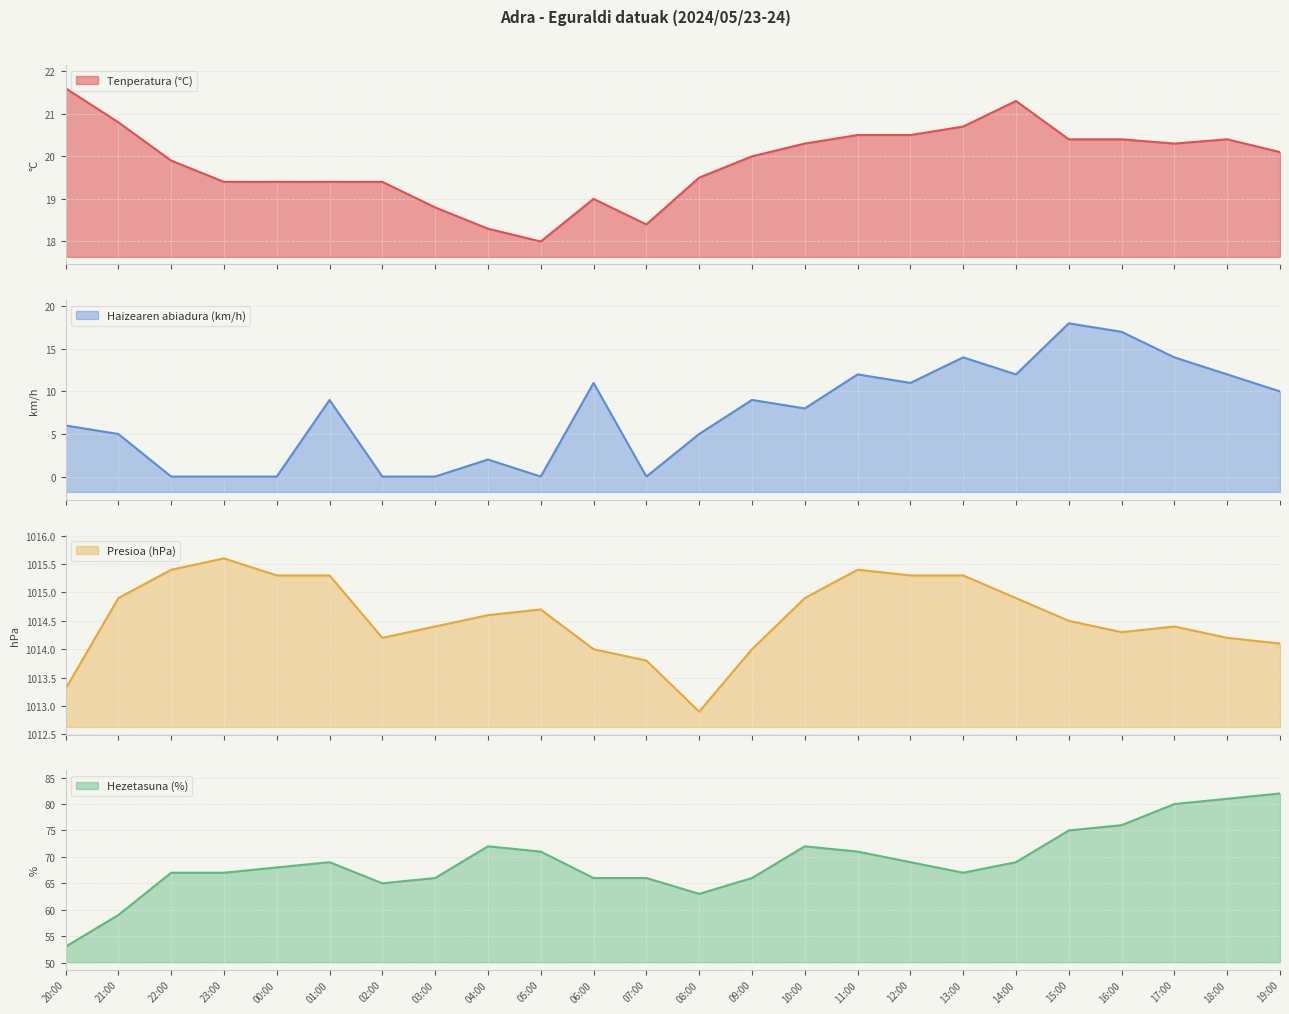

Reading left to right, list all the values displayed in this chart.

Tenperatura (°C): 20:00=21.6	21:00=20.8	22:00=19.9	23:00=19.4	00:00=19.4	01:00=19.4	02:00=19.4	03:00=18.8	04:00=18.3	05:00=18.0	06:00=19.0	07:00=18.4	08:00=19.5	09:00=20.0	10:00=20.3	11:00=20.5	12:00=20.5	13:00=20.7	14:00=21.3	15:00=20.4	16:00=20.4	17:00=20.3	18:00=20.4	19:00=20.1
Haizearen abiadura (km/h): 20:00=6.0	21:00=5.0	22:00=0.0	23:00=0.0	00:00=0.0	01:00=9.0	02:00=0.0	03:00=0.0	04:00=2.0	05:00=0.0	06:00=11.0	07:00=0.0	08:00=5.0	09:00=9.0	10:00=8.0	11:00=12.0	12:00=11.0	13:00=14.0	14:00=12.0	15:00=18.0	16:00=17.0	17:00=14.0	18:00=12.0	19:00=10.0
Presioa (hPa): 20:00=1013.3	21:00=1014.9	22:00=1015.4	23:00=1015.6	00:00=1015.3	01:00=1015.3	02:00=1014.2	03:00=1014.4	04:00=1014.6	05:00=1014.7	06:00=1014.0	07:00=1013.8	08:00=1012.9	09:00=1014.0	10:00=1014.9	11:00=1015.4	12:00=1015.3	13:00=1015.3	14:00=1014.9	15:00=1014.5	16:00=1014.3	17:00=1014.4	18:00=1014.2	19:00=1014.1
Hezetasuna (%): 20:00=53.0	21:00=59.0	22:00=67.0	23:00=67.0	00:00=68.0	01:00=69.0	02:00=65.0	03:00=66.0	04:00=72.0	05:00=71.0	06:00=66.0	07:00=66.0	08:00=63.0	09:00=66.0	10:00=72.0	11:00=71.0	12:00=69.0	13:00=67.0	14:00=69.0	15:00=75.0	16:00=76.0	17:00=80.0	18:00=81.0	19:00=82.0